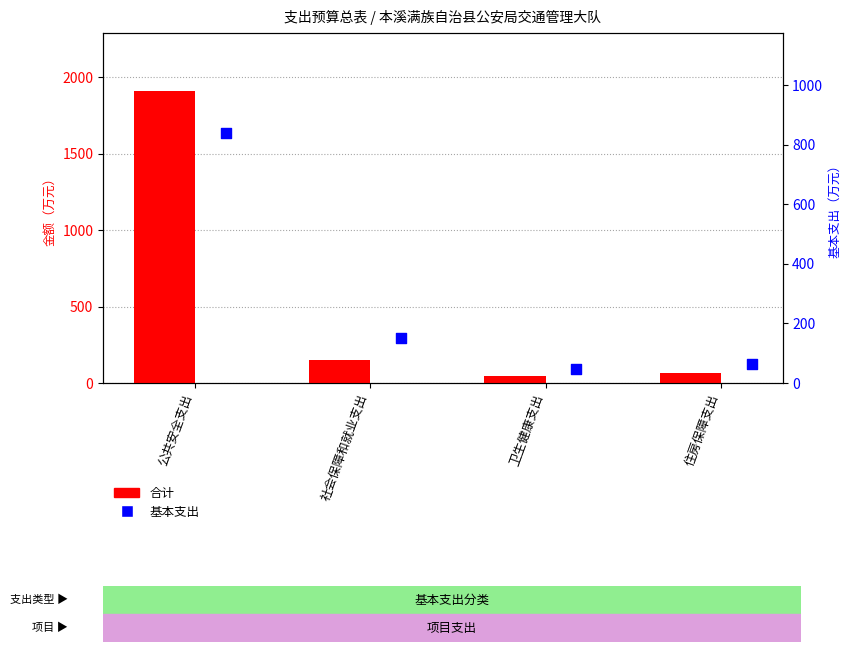

Which series contains the highest Y value?

合计